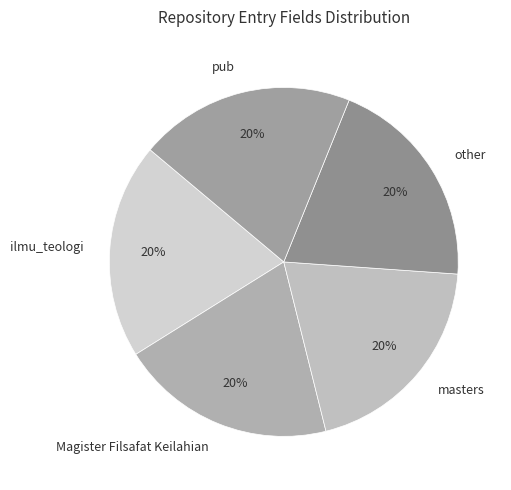

The ilmu_teologi slice represents 30% of the pie. True or false?

False